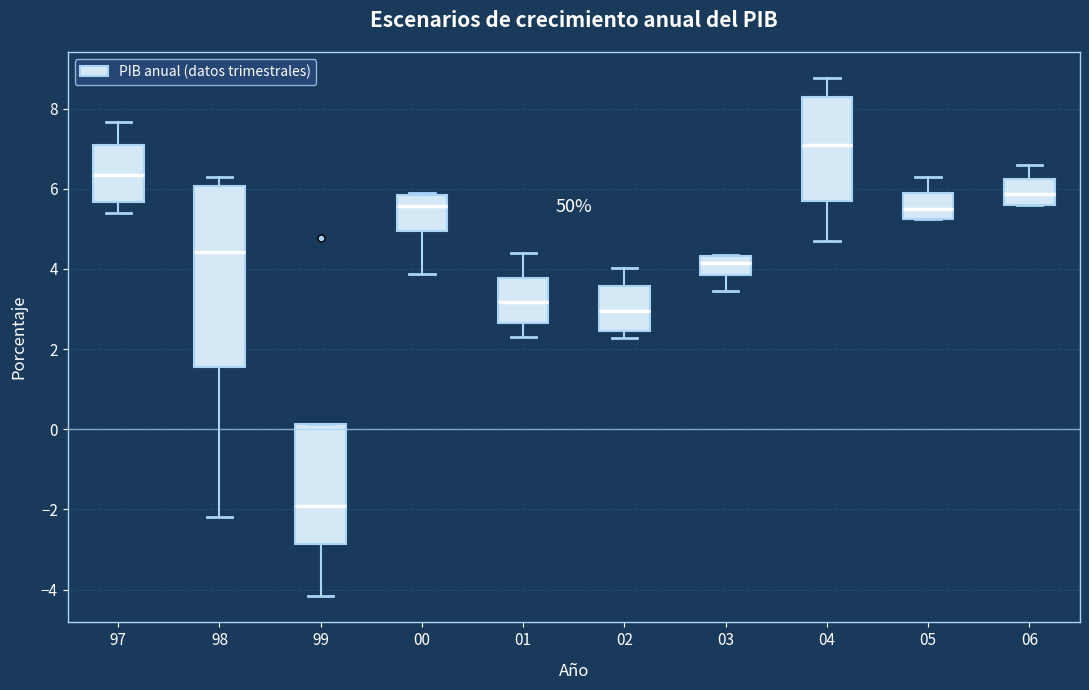

Which box has the lowest median line?

99